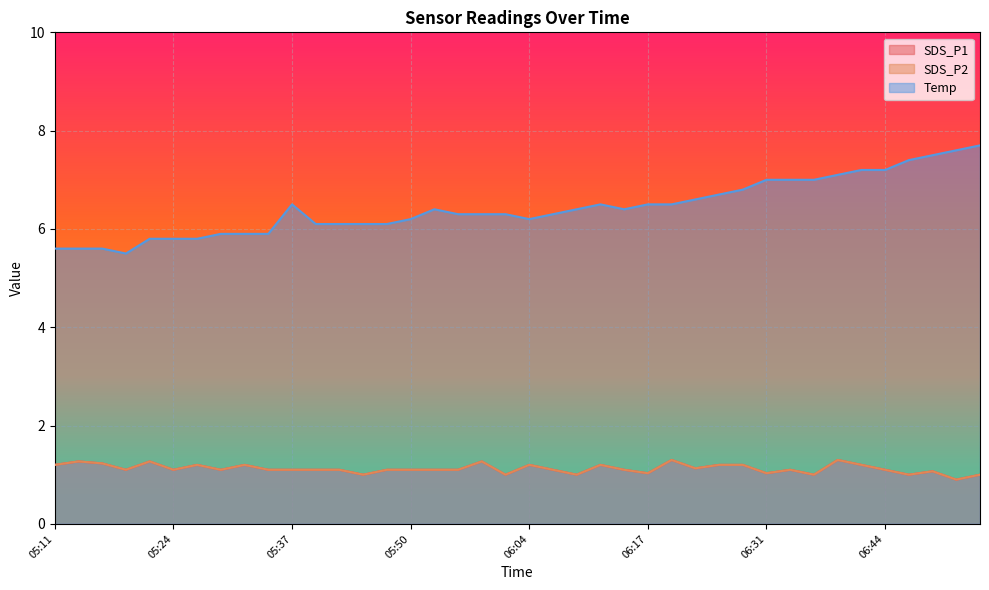

At which category is the sum across all series the highest?

06:39